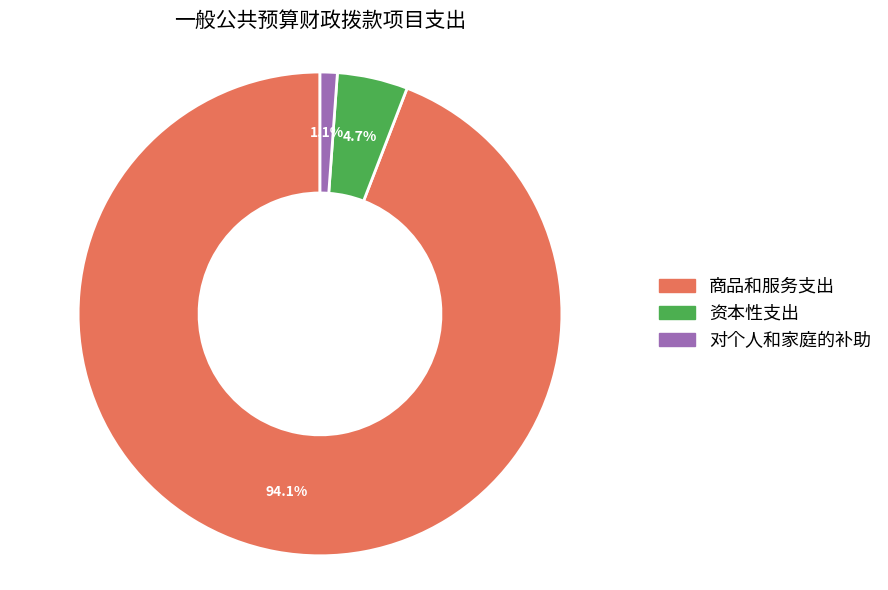

Is there a majority slice in this chart?

Yes